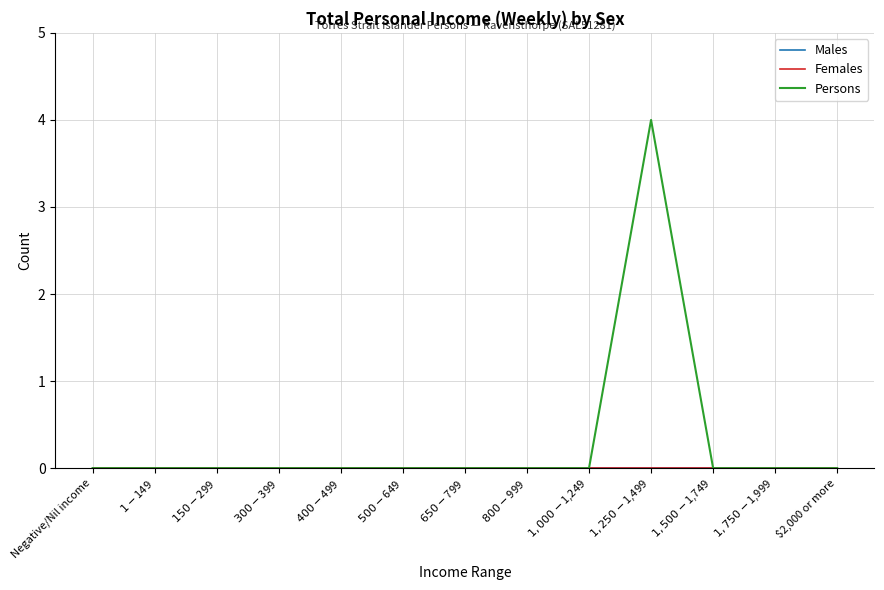

The Persons series shows 0 at $800-$999. True or false?

True